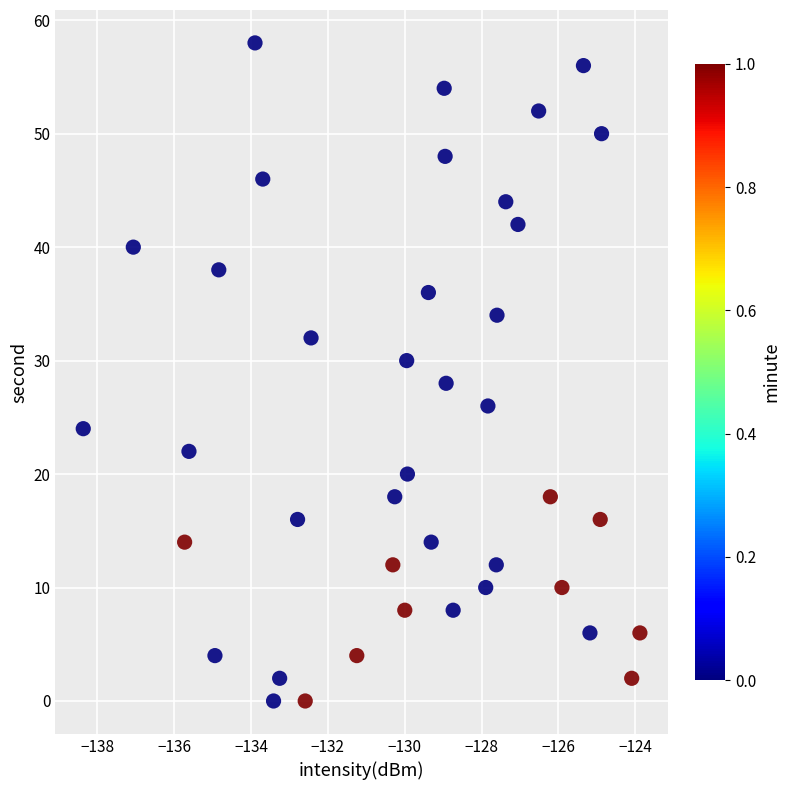

What is the range of Y values (max minus min)?

58